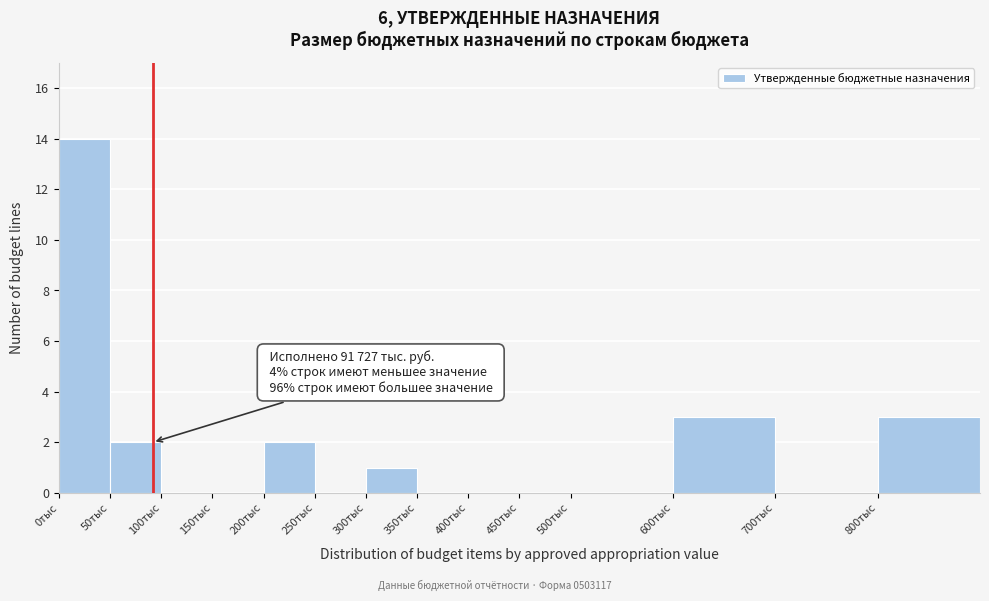

Reading left to right, list all the values displayed in this chart.

0тыс=14	50тыс=2	100тыс=0	150тыс=0	200тыс=2	250тыс=0	300тыс=1	350тыс=0	400тыс=0	450тыс=0	500тыс=0	600тыс=3	700тыс=0	800тыс=3